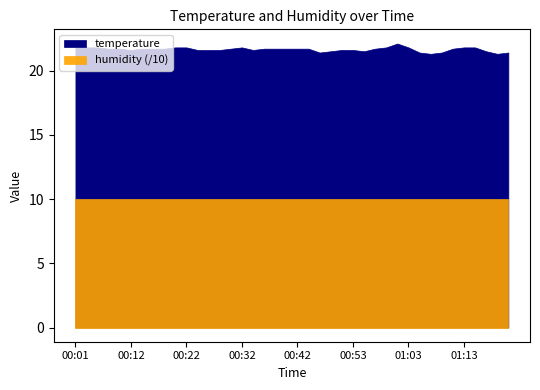

True or false: humidity and temperature cross at least once.

False